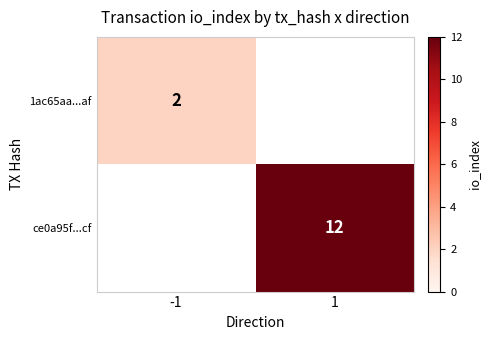

At how many categories does at least one series exceed 11?

1